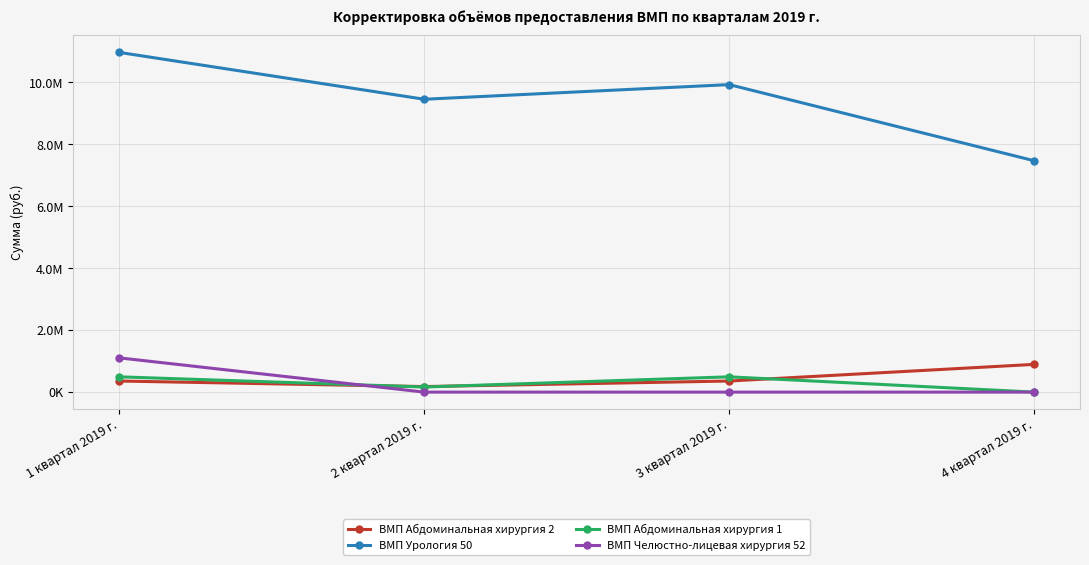

Is this an area chart (filled region under the line)?

No